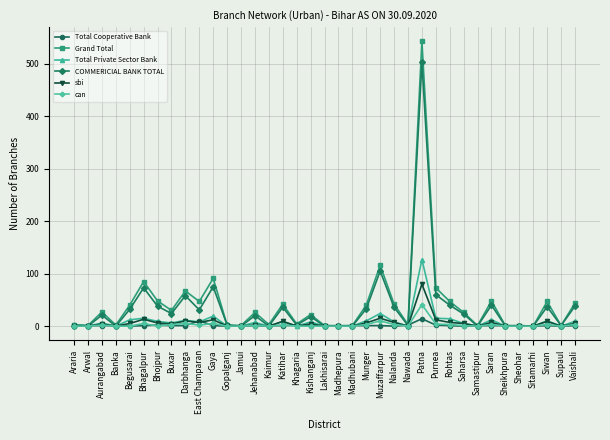

True or false: Total Private Sector Bank has more than 1 interior local peaks.

True